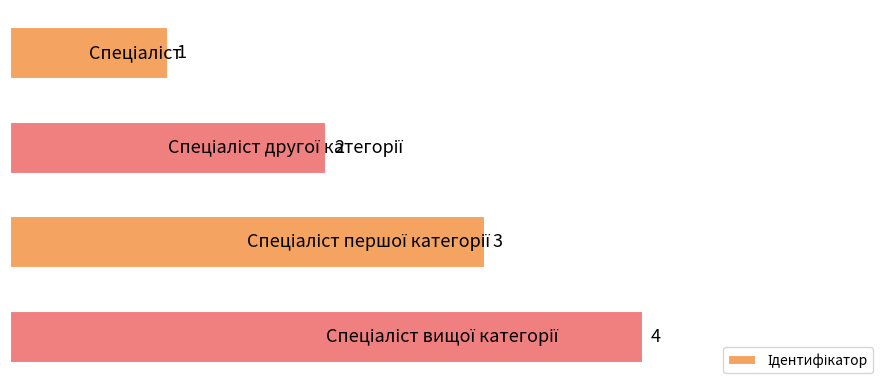

What is the value of the 1st bar from the top?

1